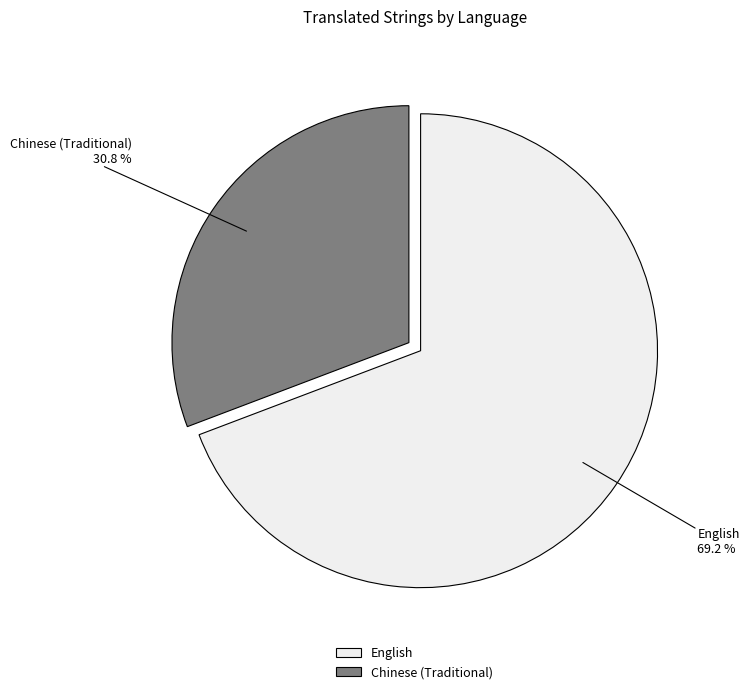

Rank the categories by value from lowest to highest.

Chinese (Traditional), English